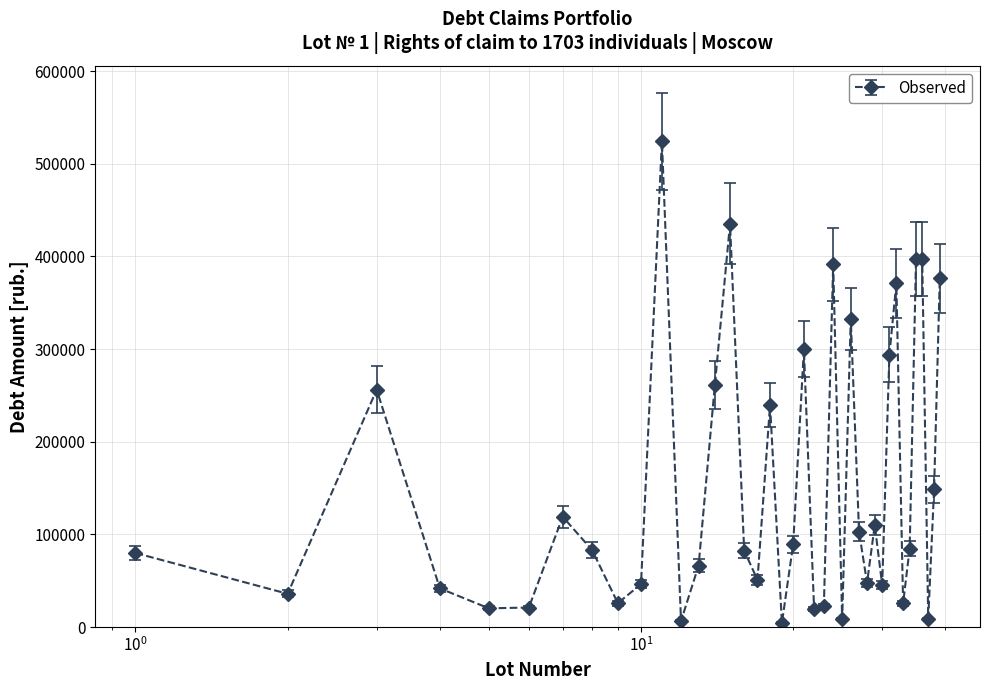

What is the maximum value shown in the chart?

524332.4